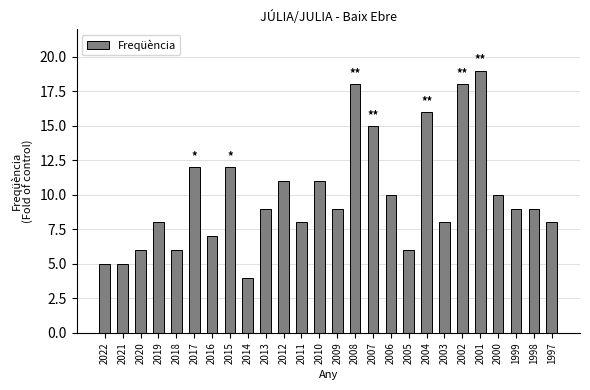

What is the value of the 21st bar from the left?

18